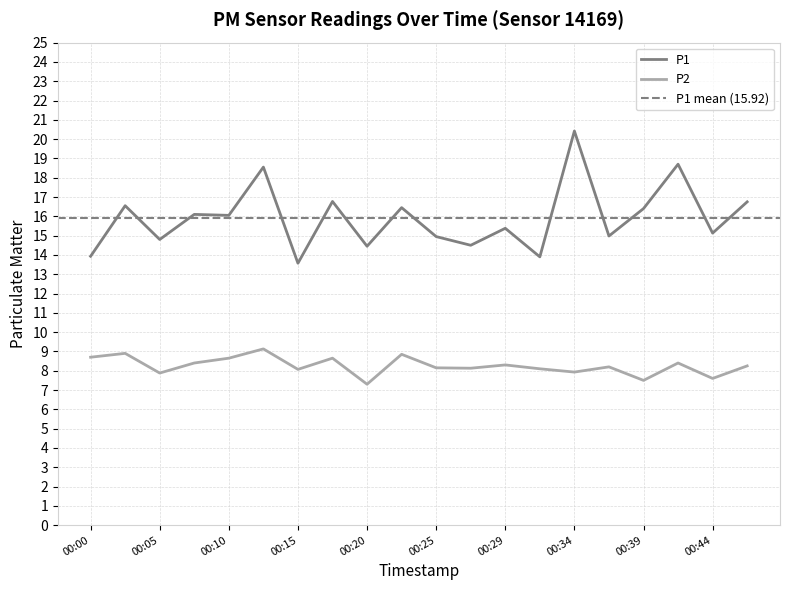

Rank the categories by P2 value from lowest to highest.

00:20, 00:39, 00:44, 00:05, 00:34, 00:15, 00:32, 00:27, 00:25, 00:37, 00:46, 00:29, 00:07, 00:42, 00:10, 00:17, 00:00, 00:22, 00:03, 00:12